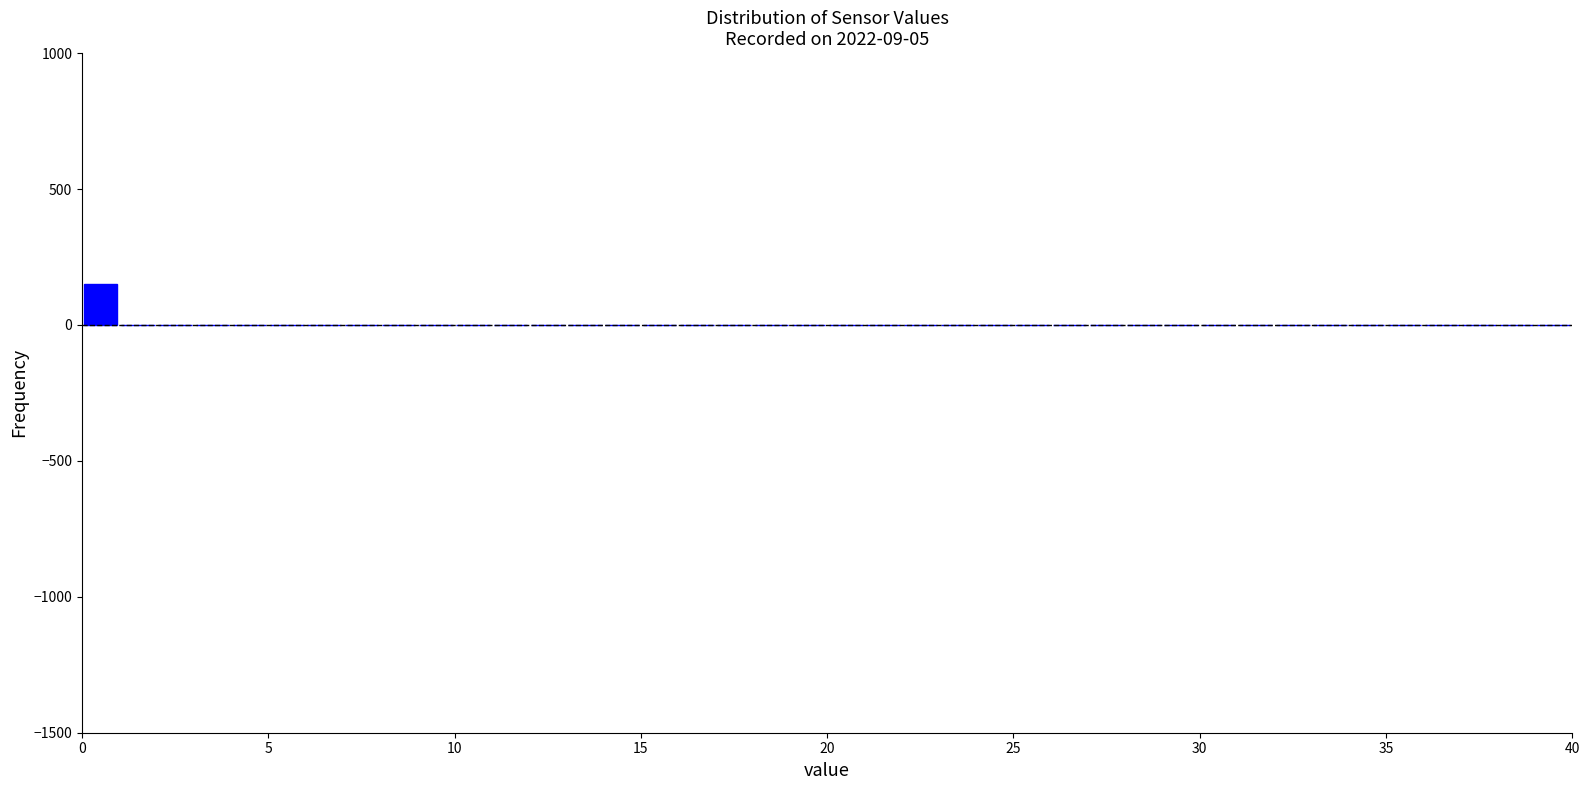

Around what value on the x-axis is the tallest bar? Give the approximate position of its centre, as read against the axis.

0.5